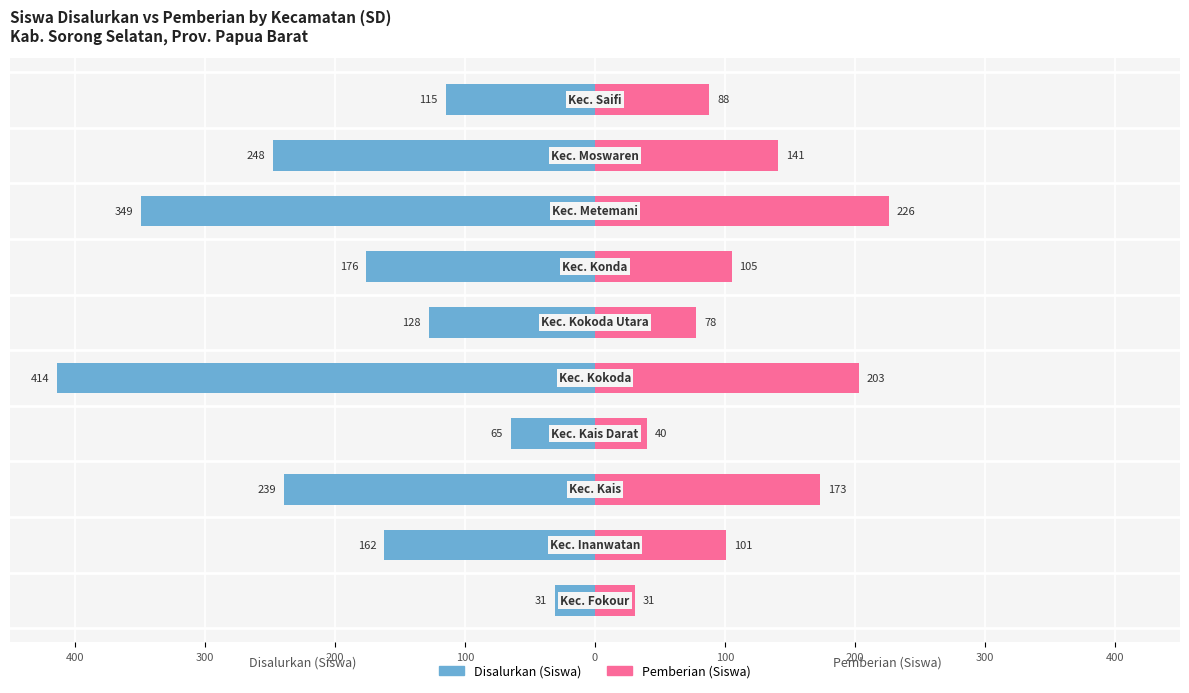

What is the difference between the second highest and second lowest values in the Pemberian (Siswa) series?

163